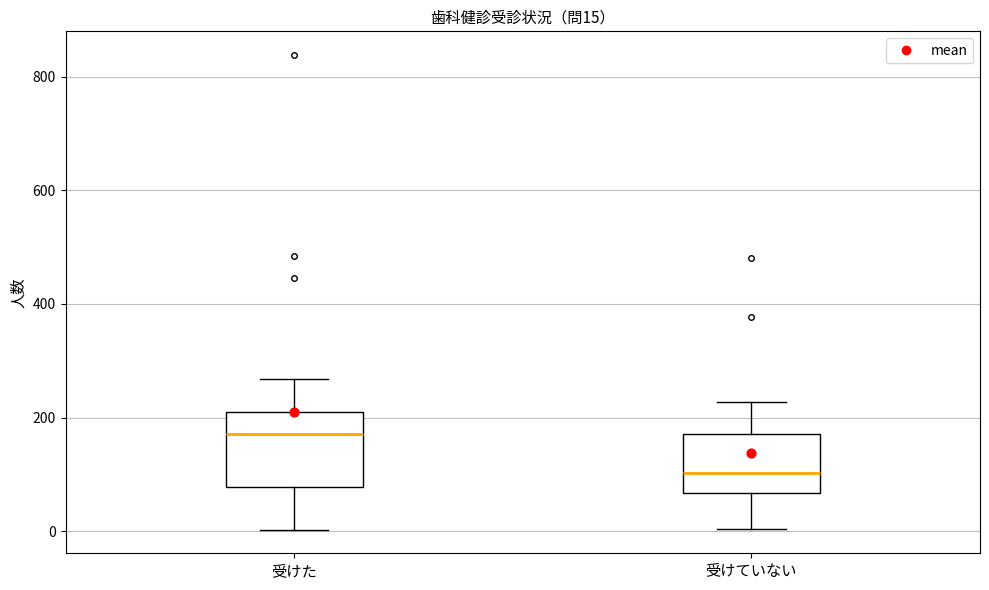

Which box's median line is the highest?

受けた